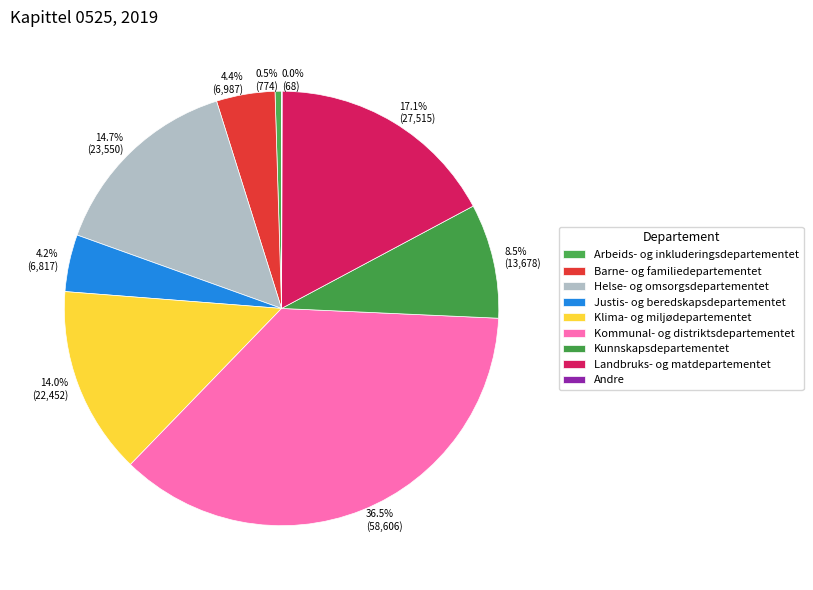

Rank the categories by value from lowest to highest.

Andre, Arbeids- og inkluderingsdepartementet, Justis- og beredskapsdepartementet, Barne- og familiedepartementet, Kunnskapsdepartementet, Klima- og miljødepartementet, Helse- og omsorgsdepartementet, Landbruks- og matdepartementet, Kommunal- og distriktsdepartementet